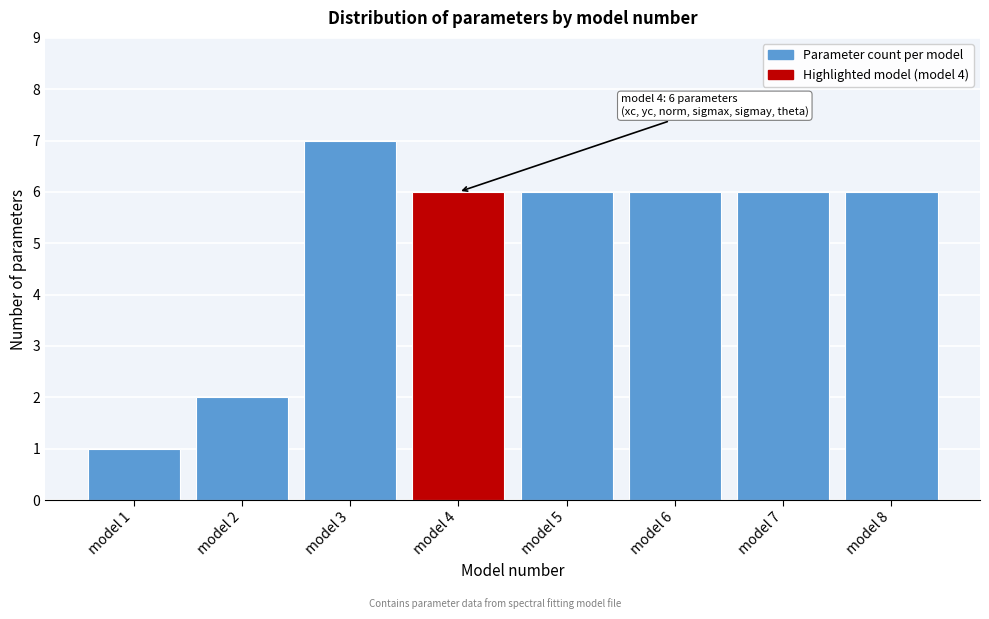

Reading right to left, what are all the values shown in this chart?

model 8=6	model 7=6	model 6=6	model 5=6	model 4=6	model 3=7	model 2=2	model 1=1